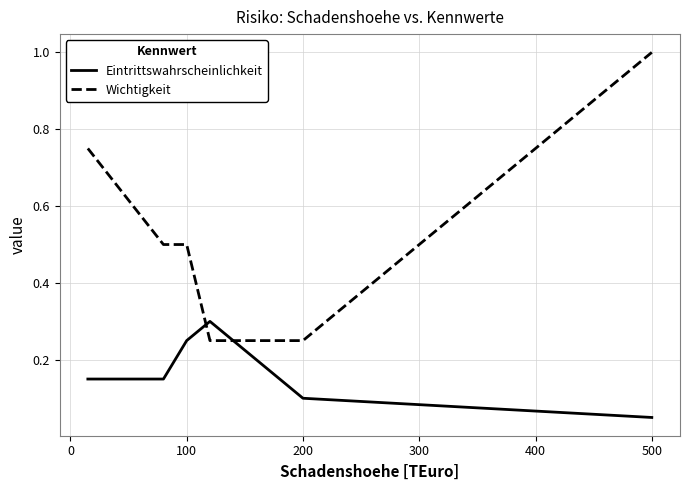

What is the difference between the second highest and second lowest values in the Wichtigkeit series?

0.5